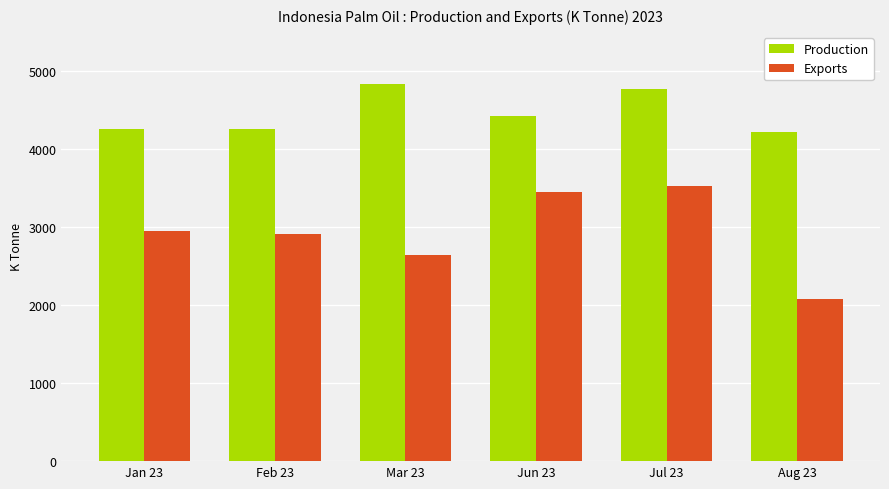

What is the spread (max minus min) of values at Jan 23?

1315